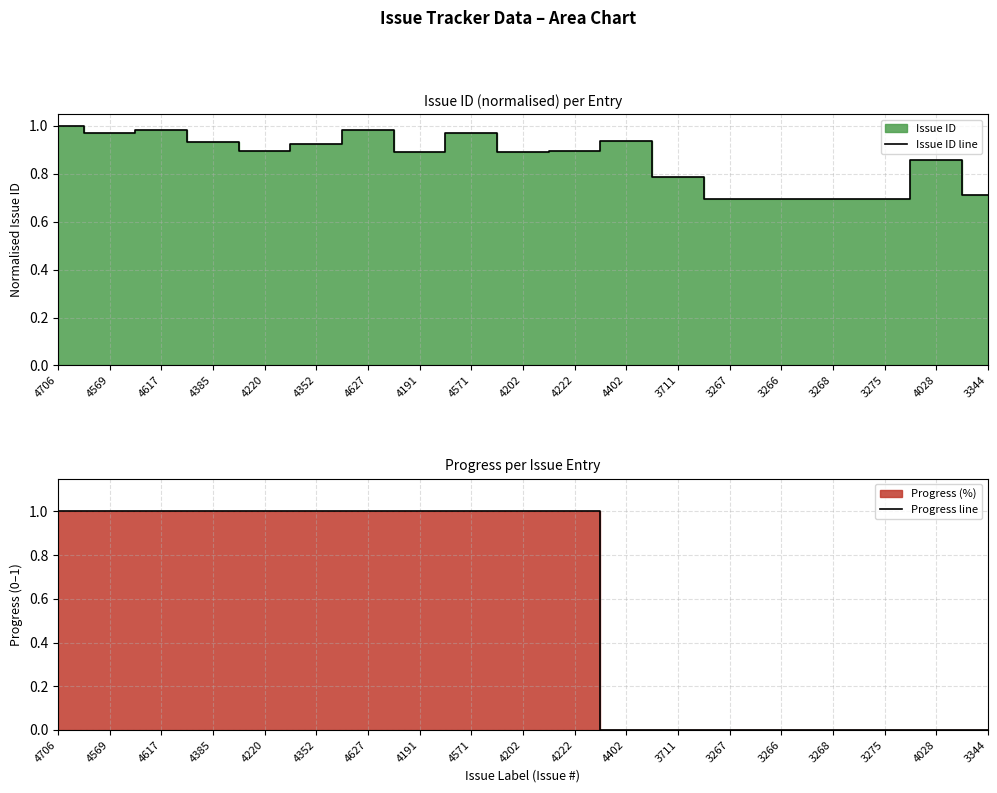

Between 4627 and 4202, which series saw the biggest shift?

Issue ID line